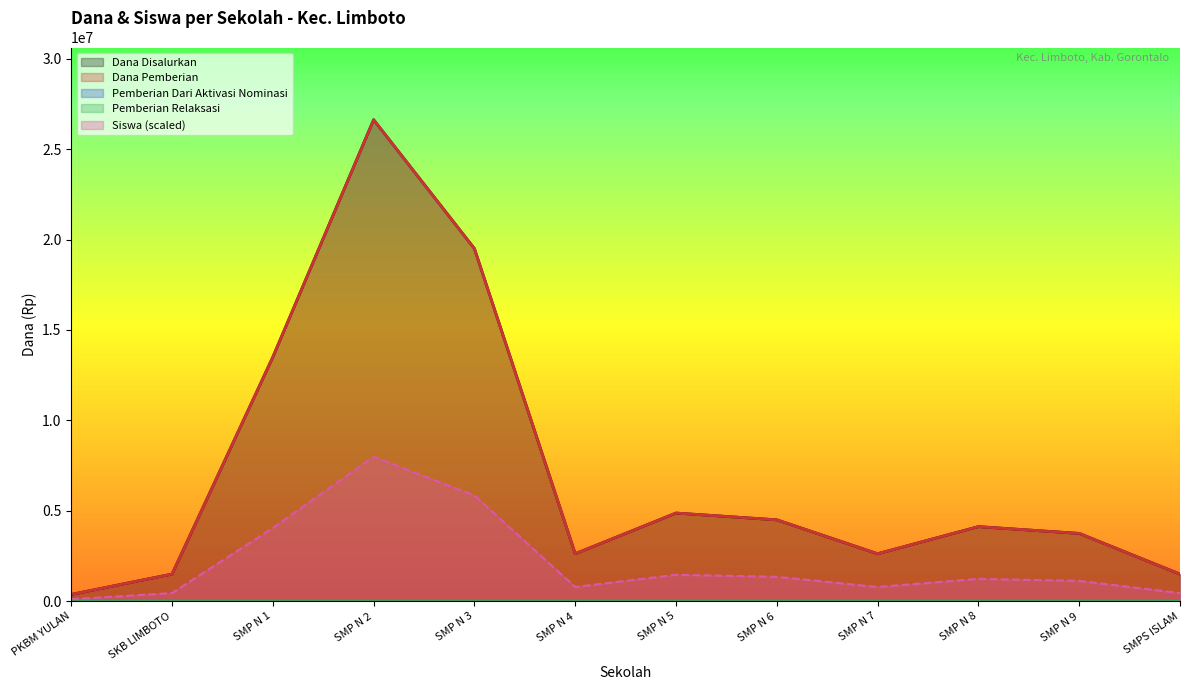

At which label does Dana Pemberian first exceed 4125000?

SMP N 1